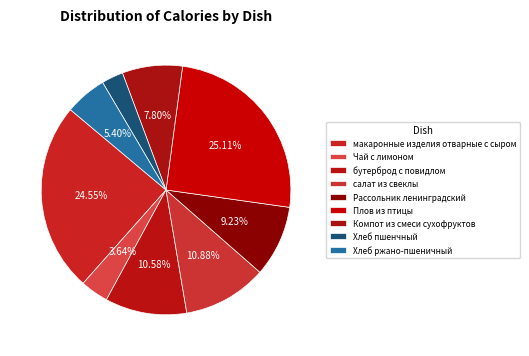

Which category has the biggest portion of the pie?

Плов из птицы